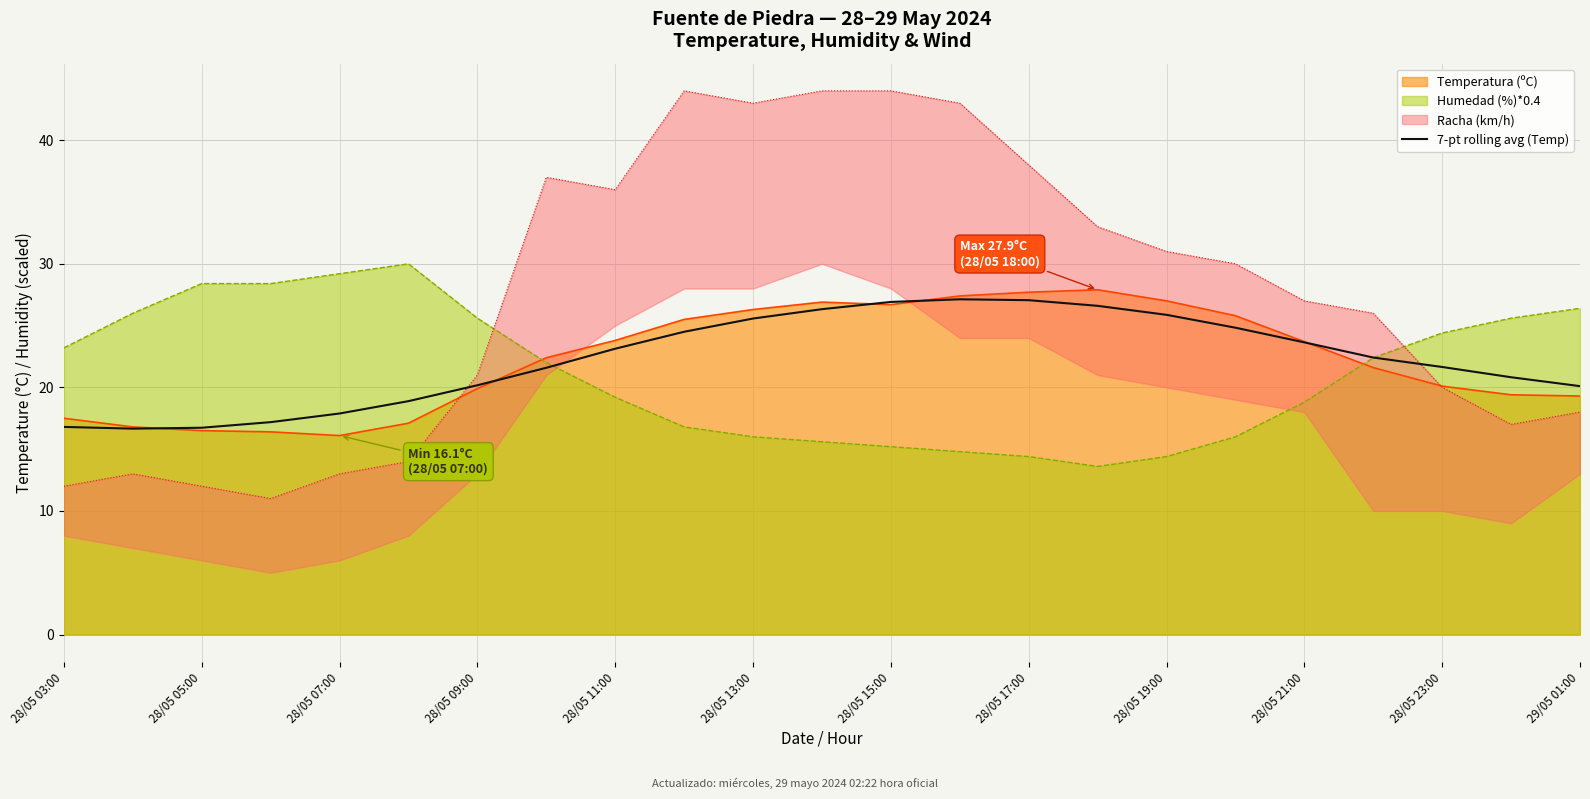

What is the maximum value for Humedad (%)*0.4?

30.0